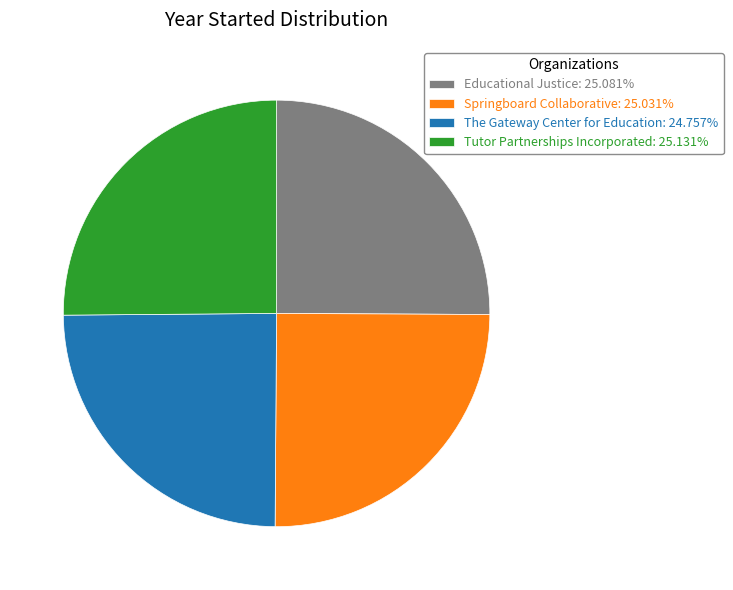

Does The Gateway Center for Education: 24.757% account for over 50% of the chart?

No